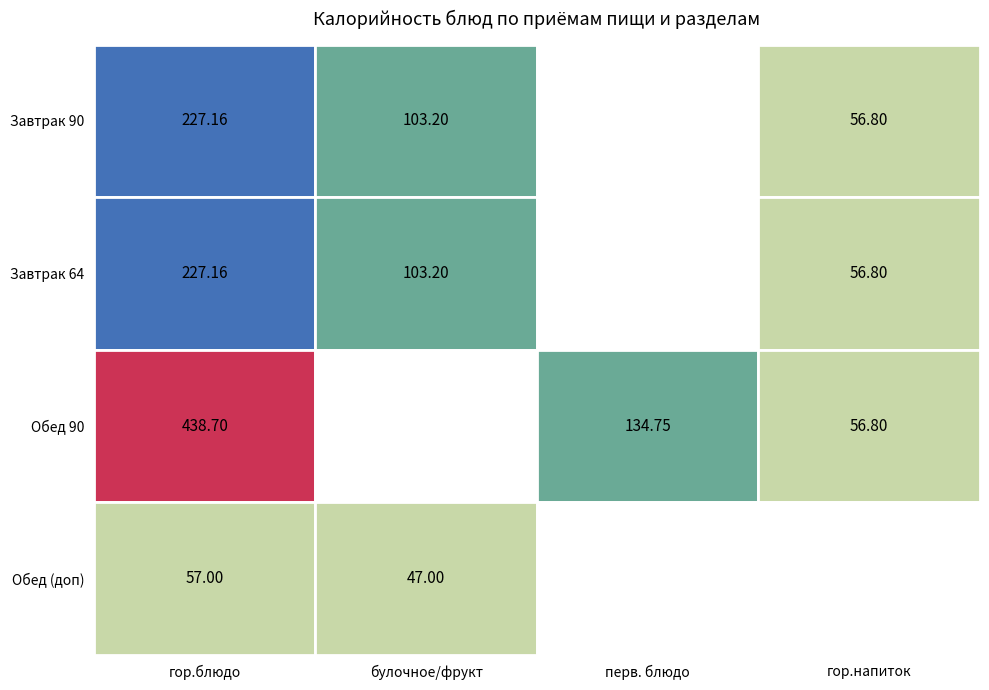

The Хлеб series shows -29.1 at 3. True or false?

False